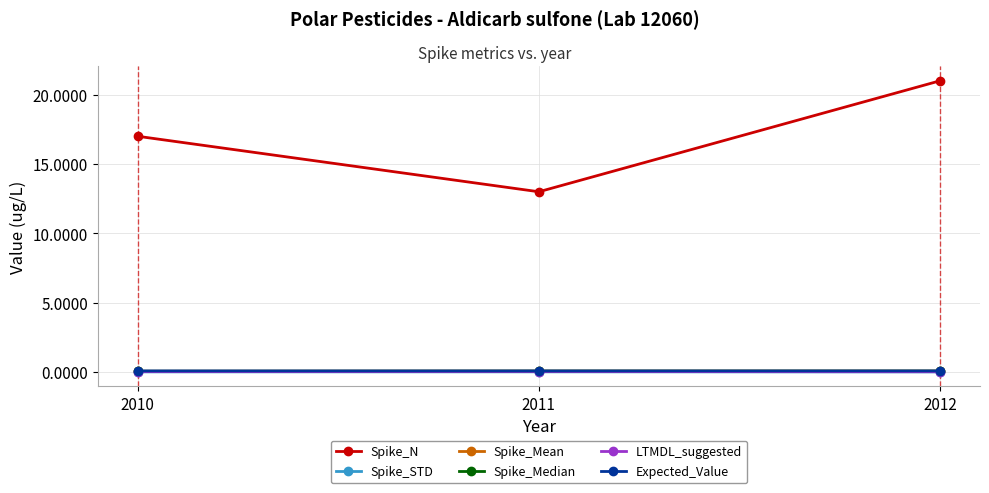

The value of Spike_Median at 2011 is 0.1. True or false?

True